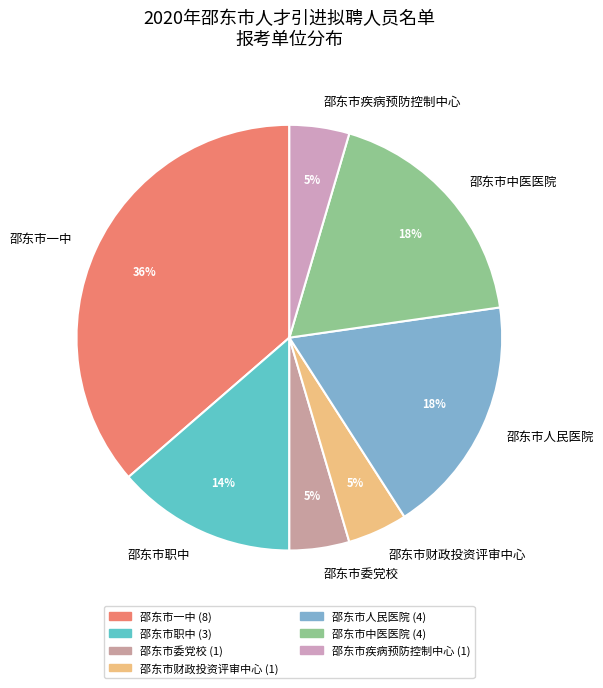

Count the number of slices in the pie.

7